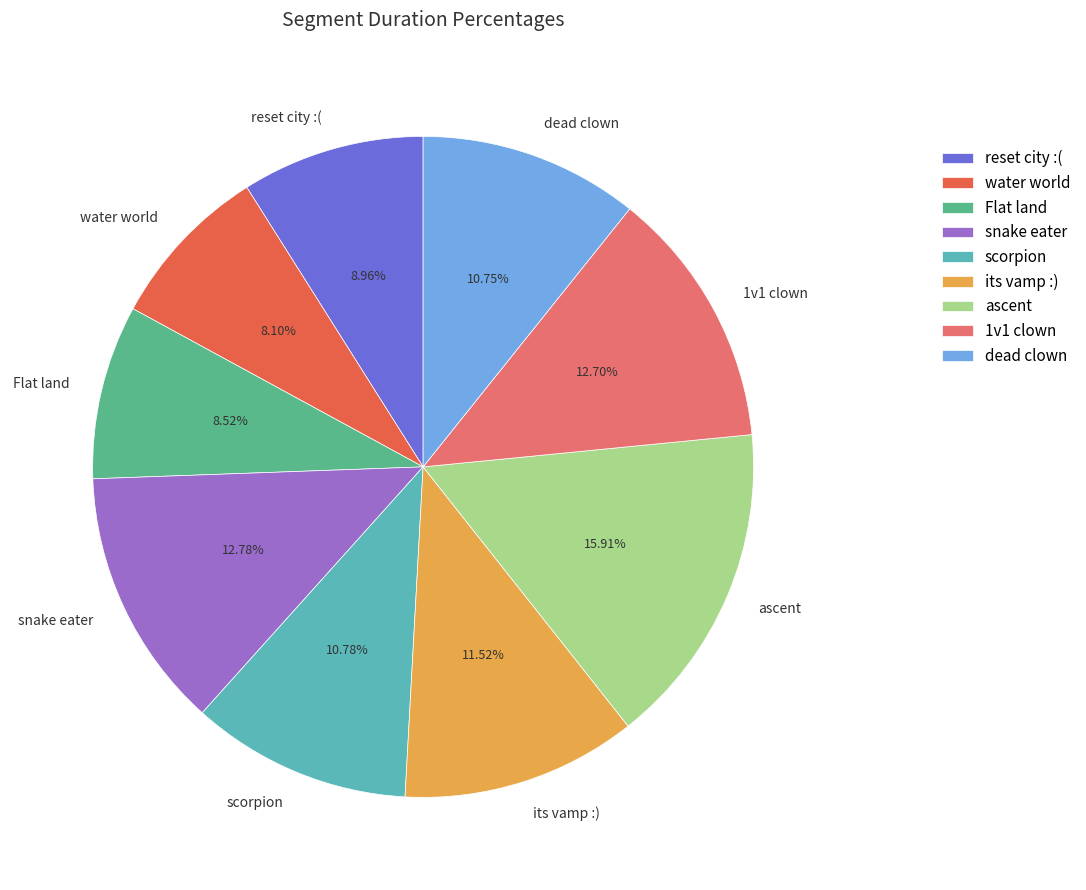

How many segments does this pie chart have?

9